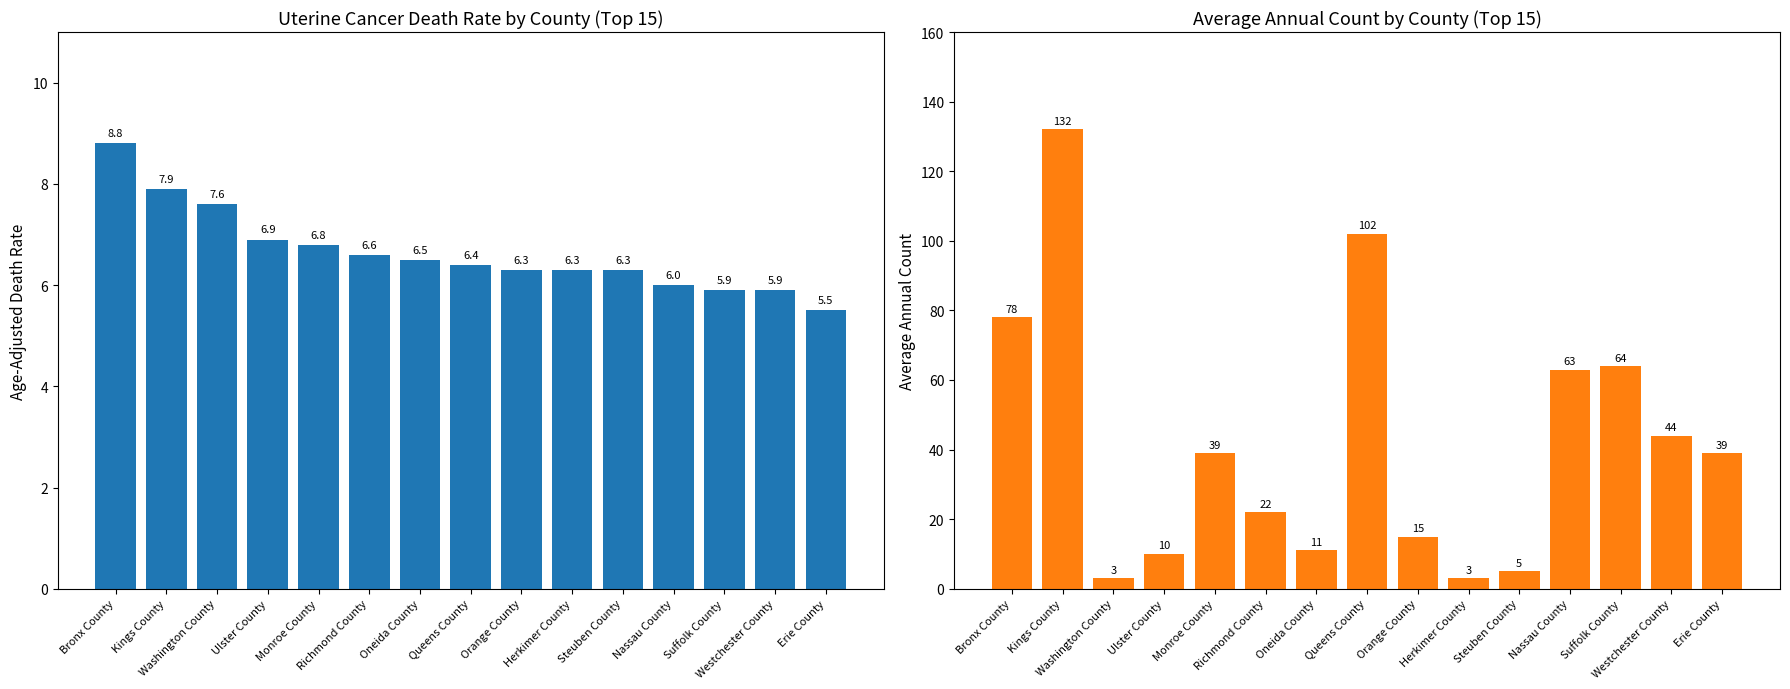

Which series has the largest total across all categories?

Average Annual Count